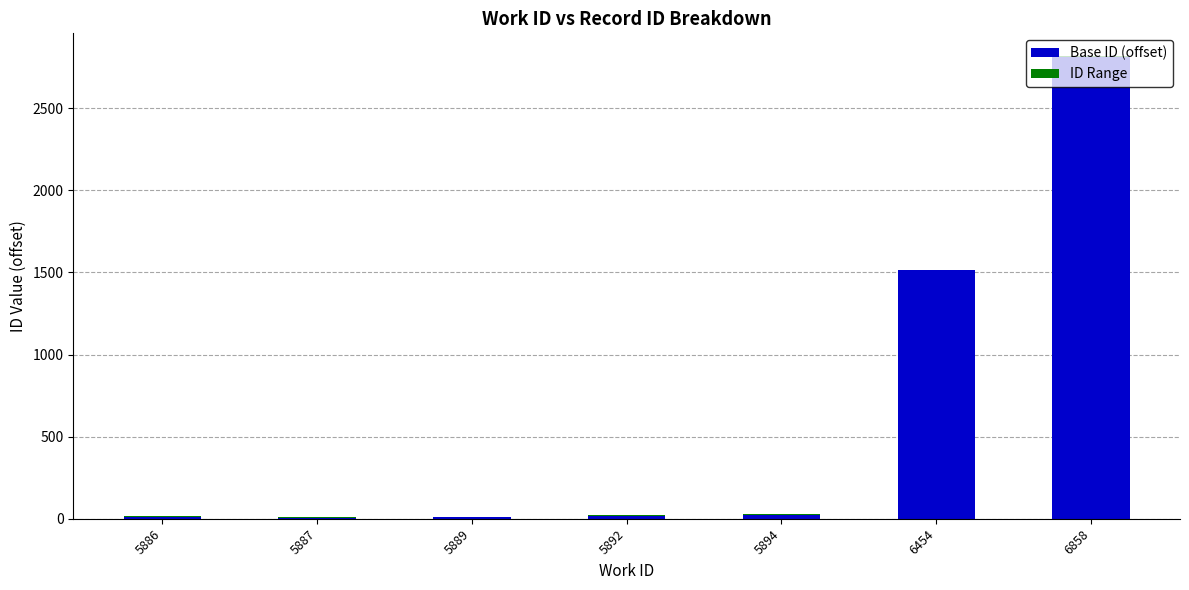

The Base ID (offset) series shows 16 at 5892. True or false?

True